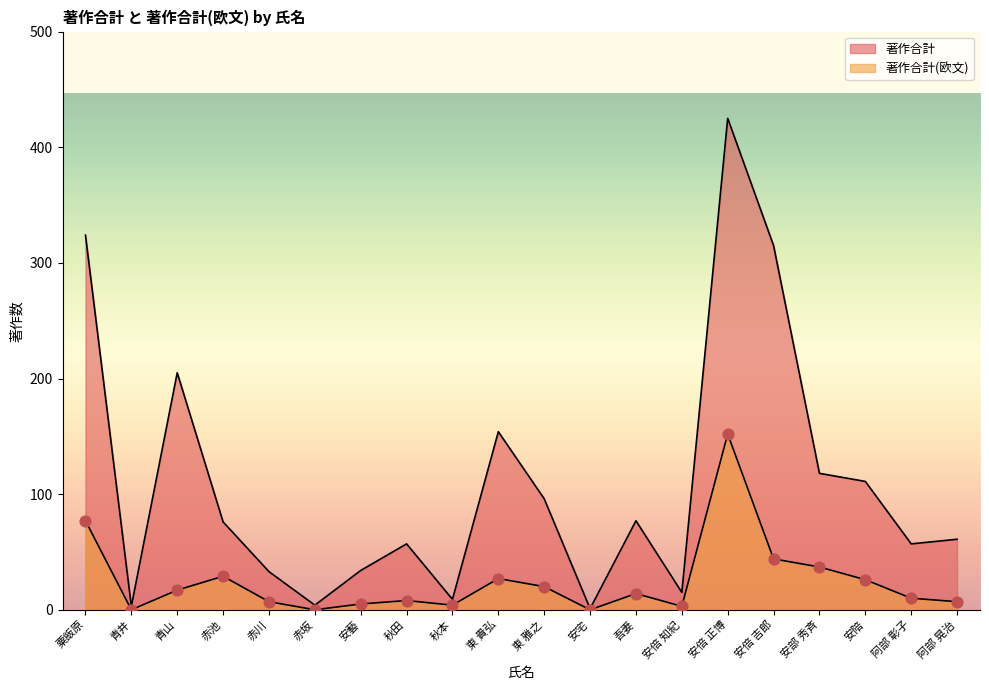

At how many categories does at least one series exceed 102?

7